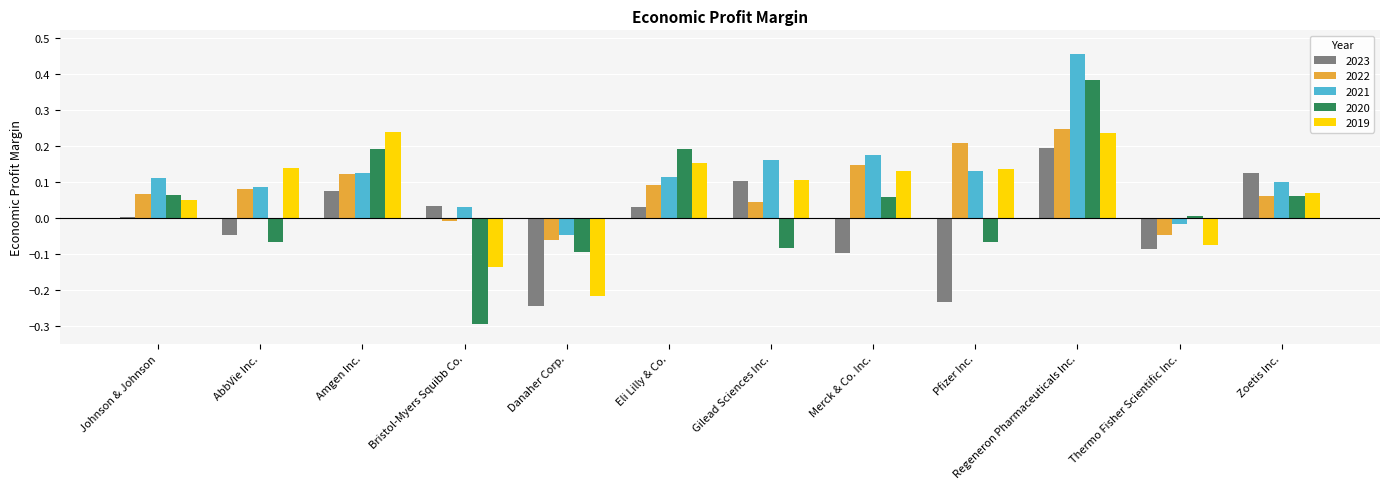

Between AbbVie Inc. and Regeneron Pharmaceuticals Inc., which series saw the biggest shift?

2020